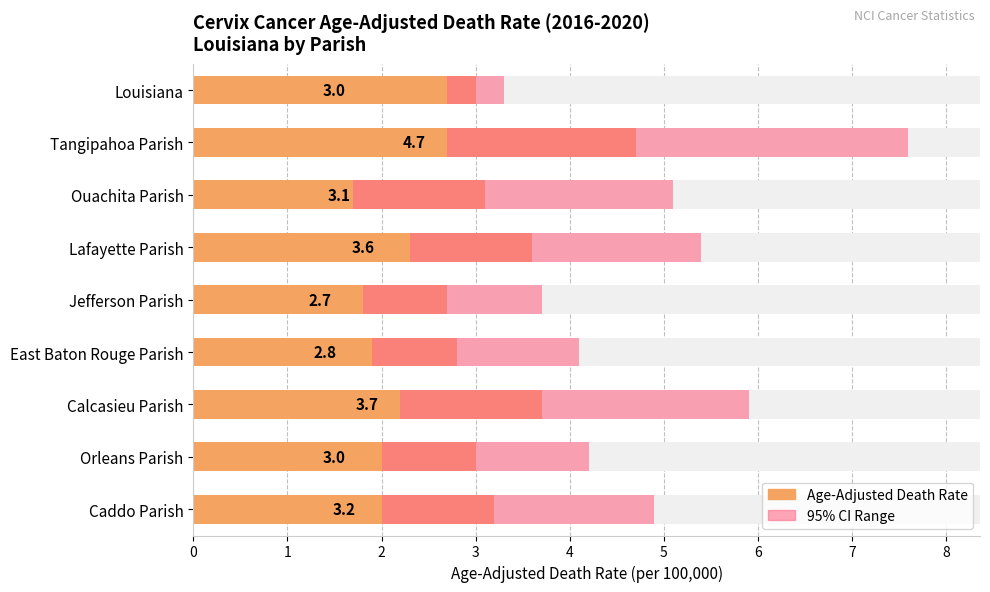

What is the difference between the values at Tangipahoa Parish and Jefferson Parish?

2.0